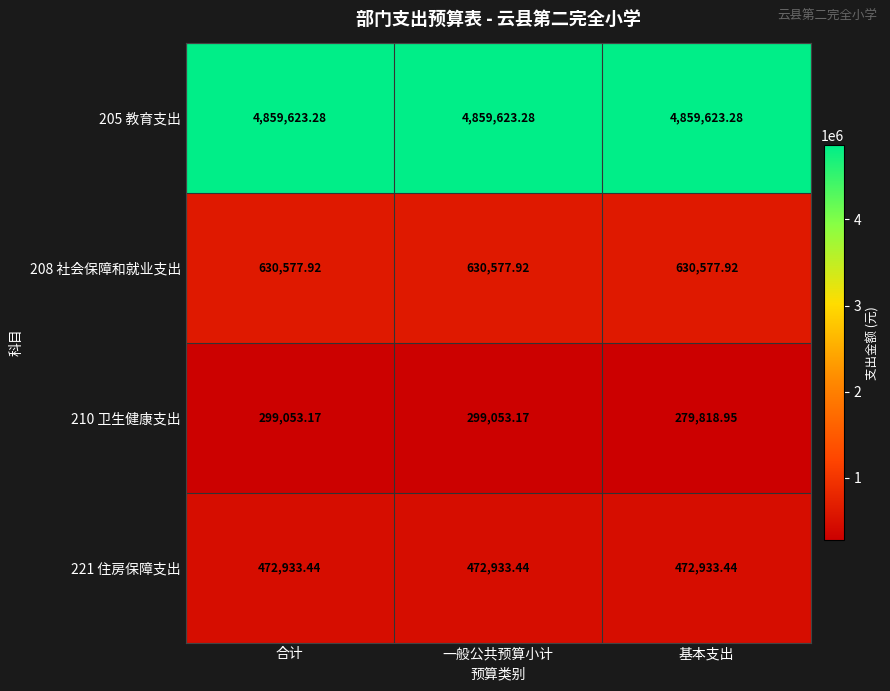

Which label corresponds to the smallest value in the chart?

基本支出